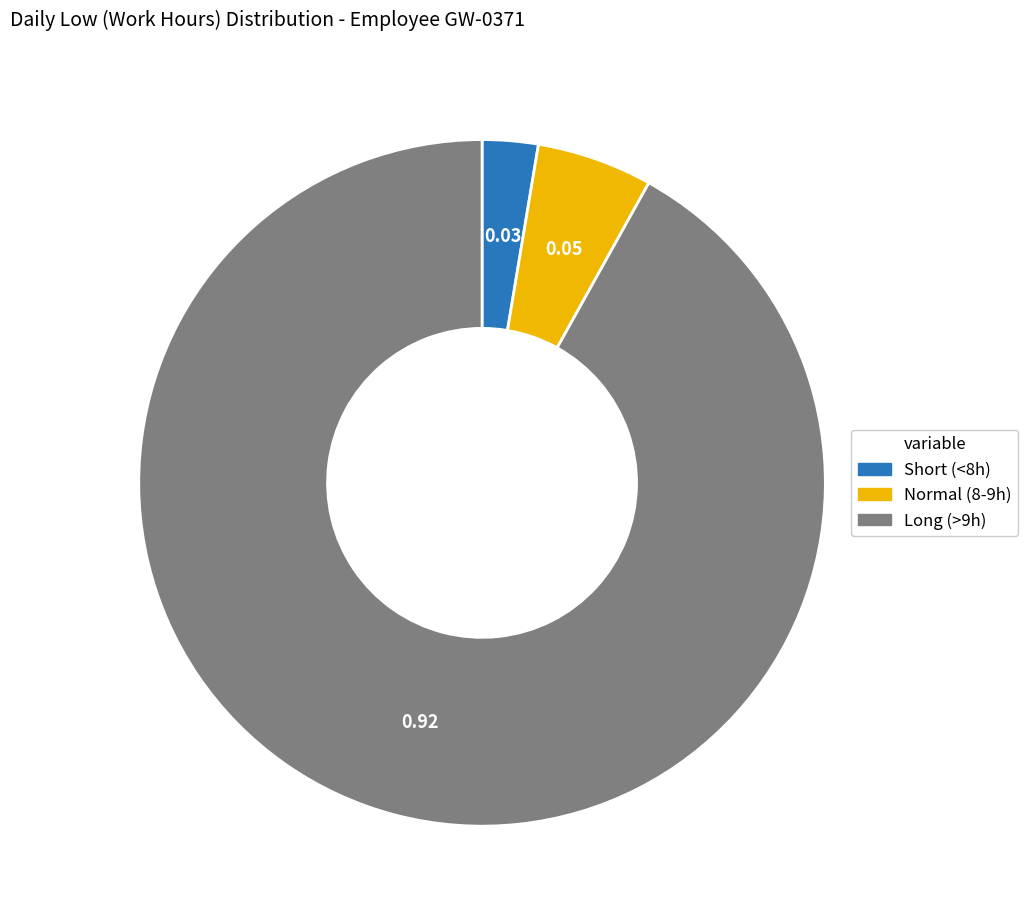

Is there any slice that represents more than half of the pie?

Yes